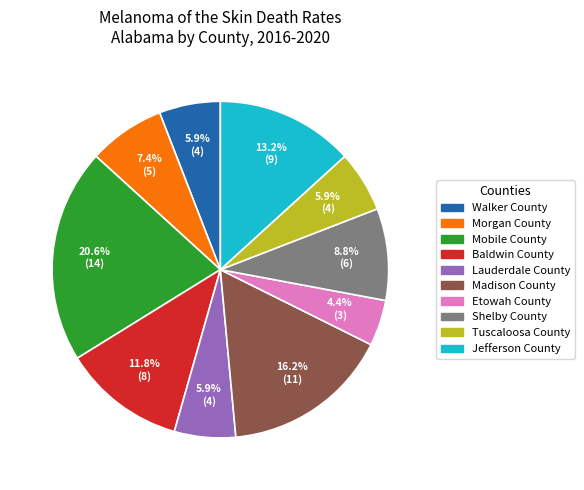

True or false: Etowah County accounts for 4% of the total.

True